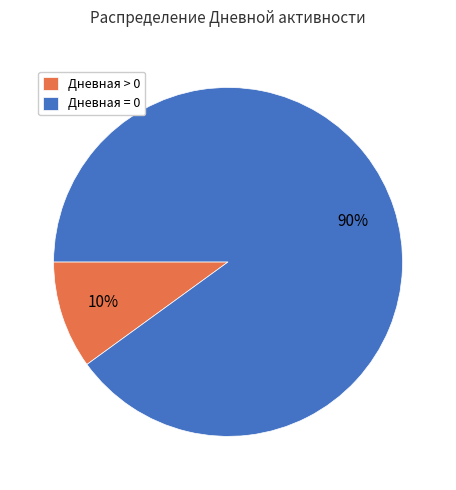

Which has a higher value, Дневная > 0 or Дневная = 0?

Дневная = 0